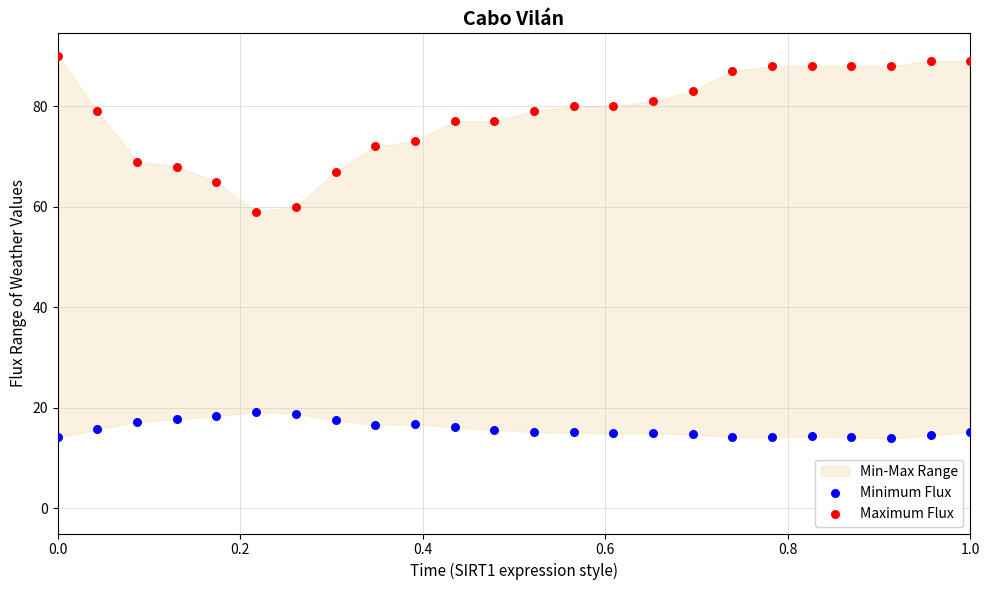

Which series has the largest Y range (max minus min)?

Maximum Flux